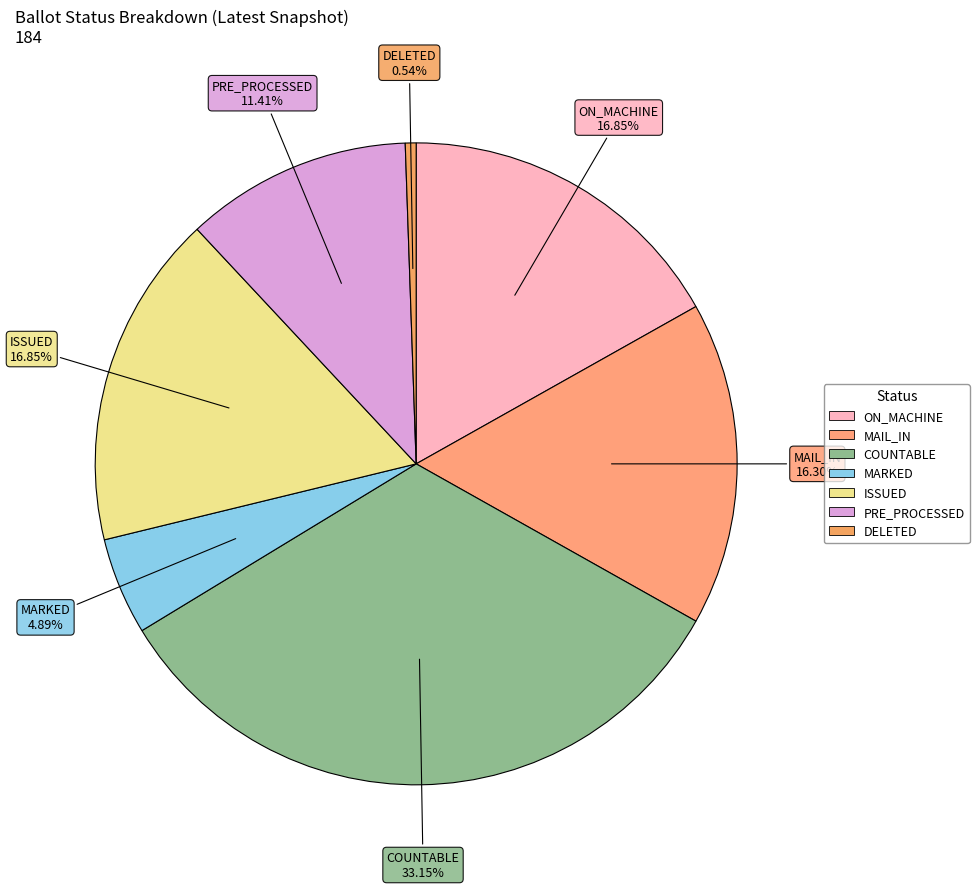

To the nearest percent, what is the difference between the MAIL_IN and COUNTABLE slice percentages?

17%